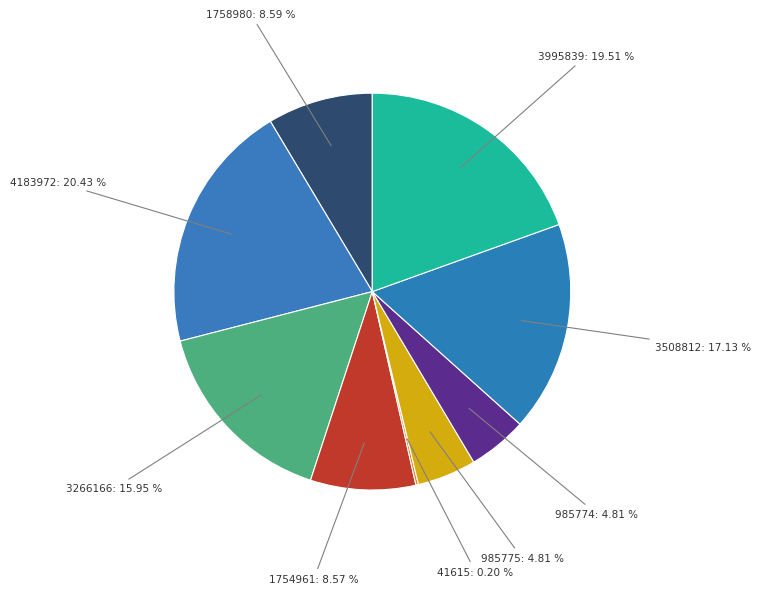

Is it true that 1754961 is 9% of the pie?

True